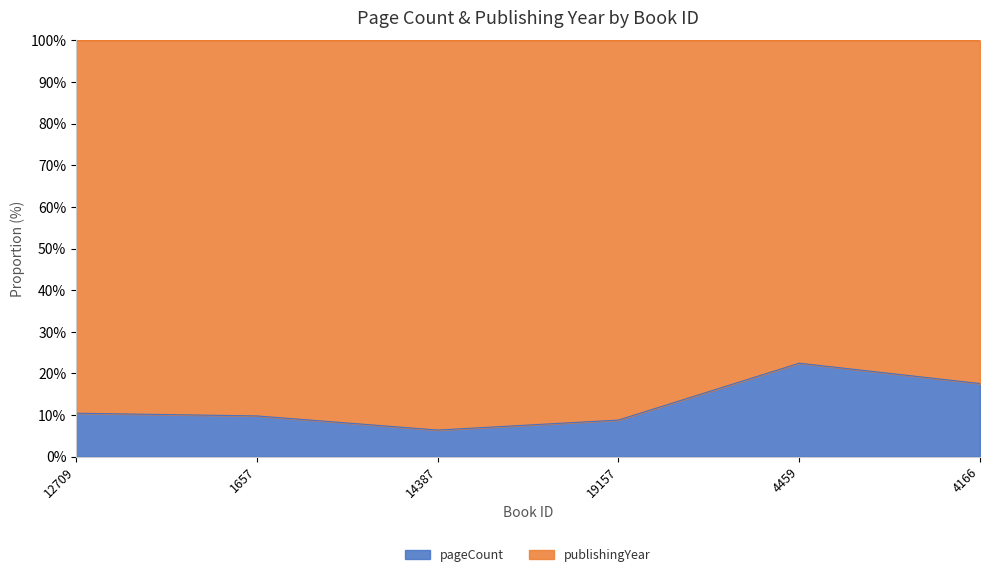

What is the label of the 1st point from the left?

12709